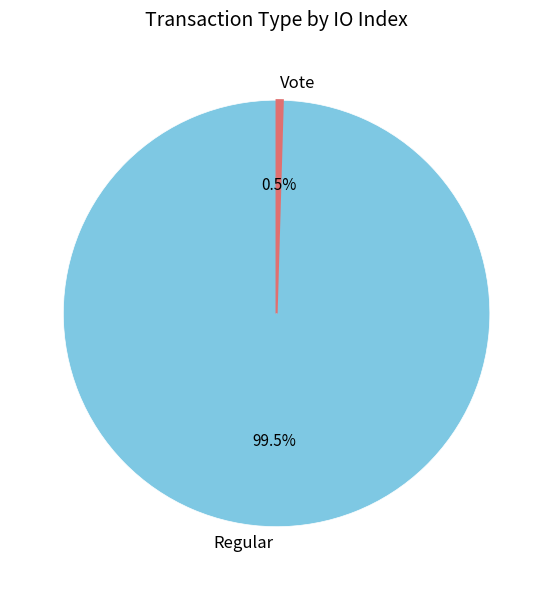

Which slice is the largest?

Regular